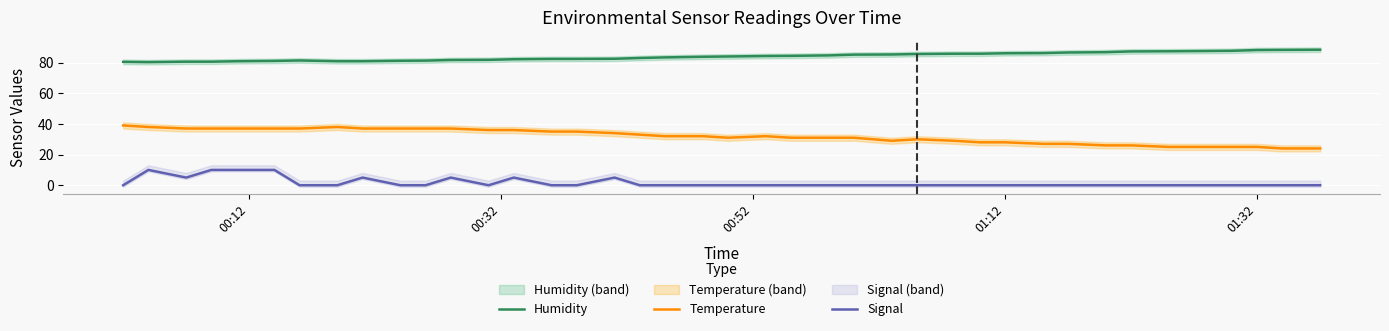

The value of Humidity at 01:32 is 125.1. True or false?

False